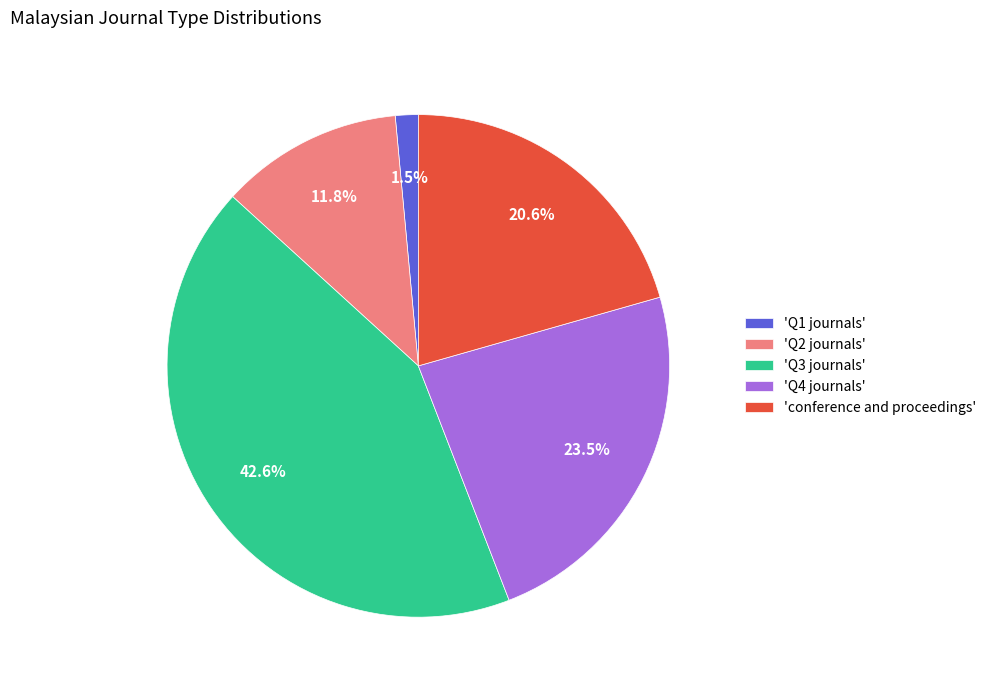

To the nearest percent, what is the difference between the largest and smallest slice percentages?

41%